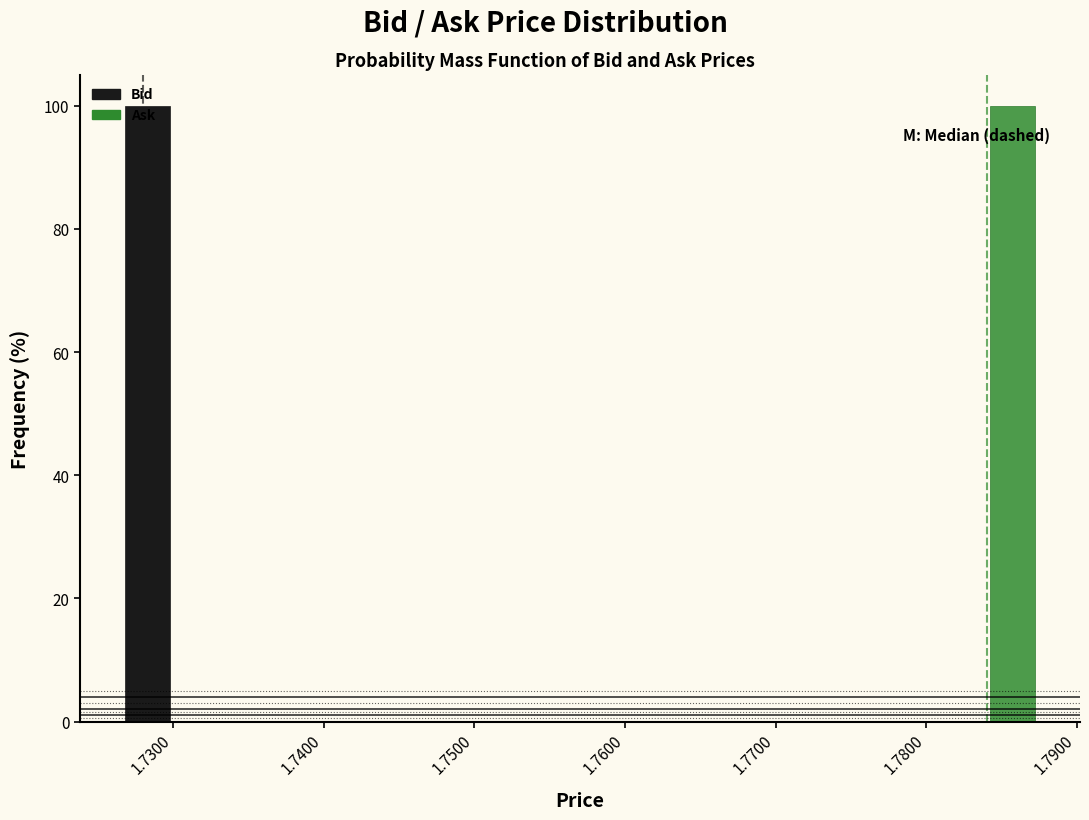

Reading left to right, transcribe this chart: for each range on the x-axis, give the height of each series' bar. Neither the bar edges nor the heights are printed on the chart, so give them approximately, as read against the axes.

1.726 to 1.734: Bid=100	Ask=0
1.734 to 1.741: Bid=0	Ask=0
1.741 to 1.749: Bid=0	Ask=0
1.749 to 1.757: Bid=0	Ask=0
1.757 to 1.765: Bid=0	Ask=0
1.765 to 1.773: Bid=0	Ask=0
1.773 to 1.780: Bid=0	Ask=0
1.780 to 1.788: Bid=0	Ask=100